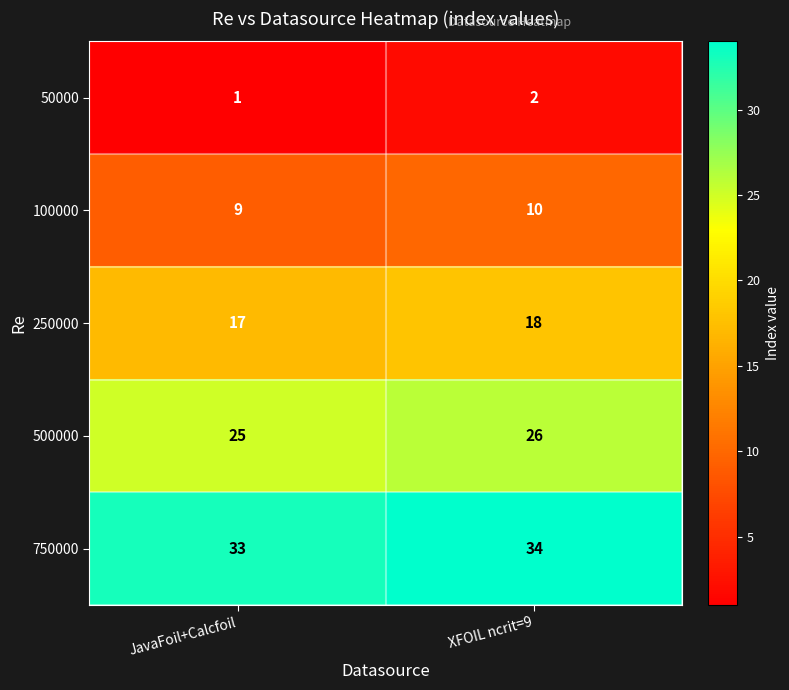

What is the maximum value shown in the chart?

34